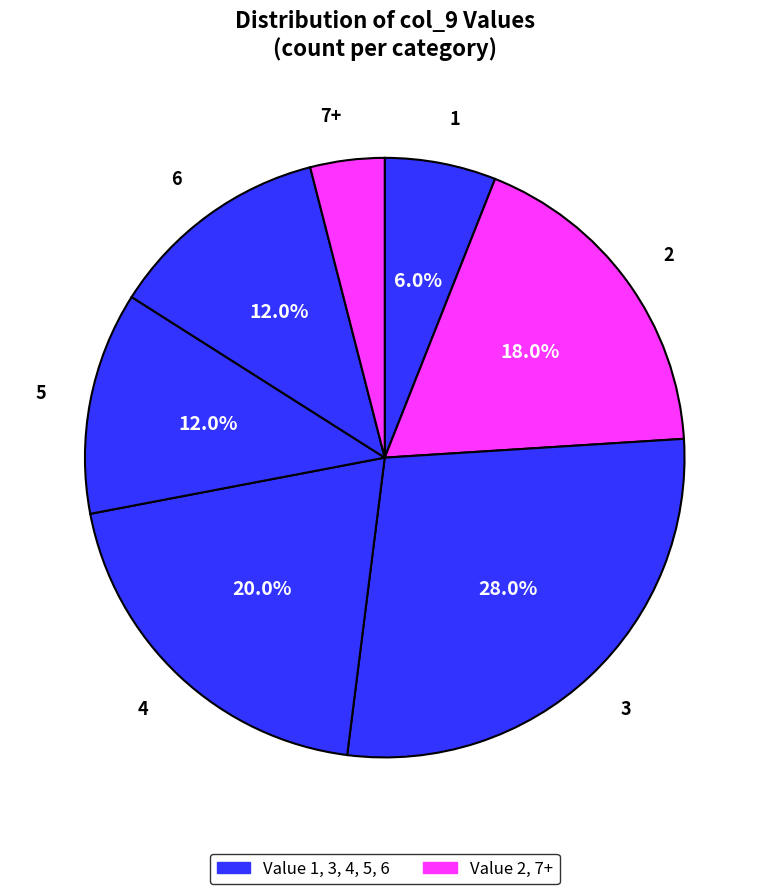

How many slices are in this pie chart?

7